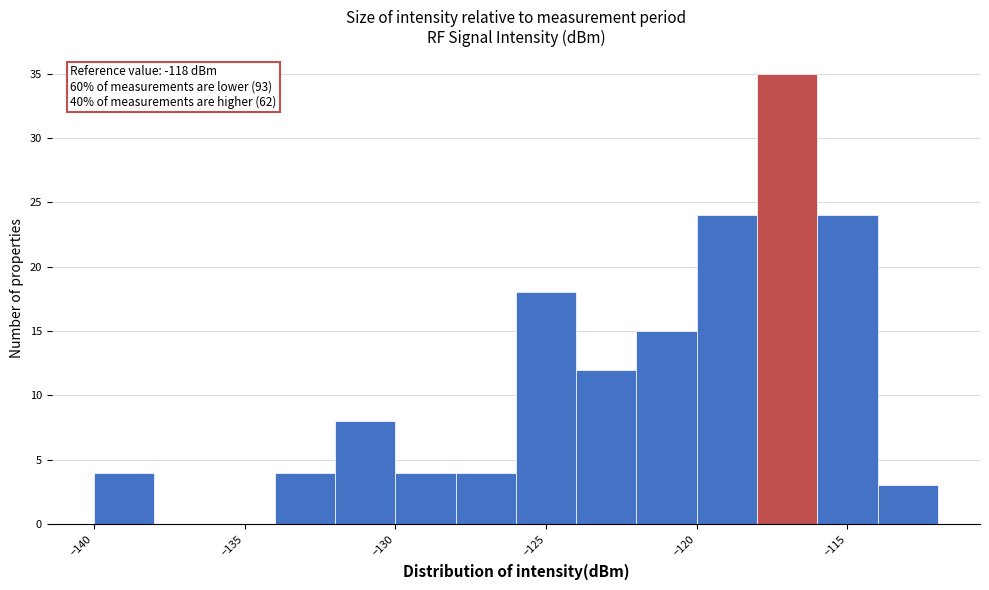

Over which range of the x-axis is the bar tallest?

-118 to -116